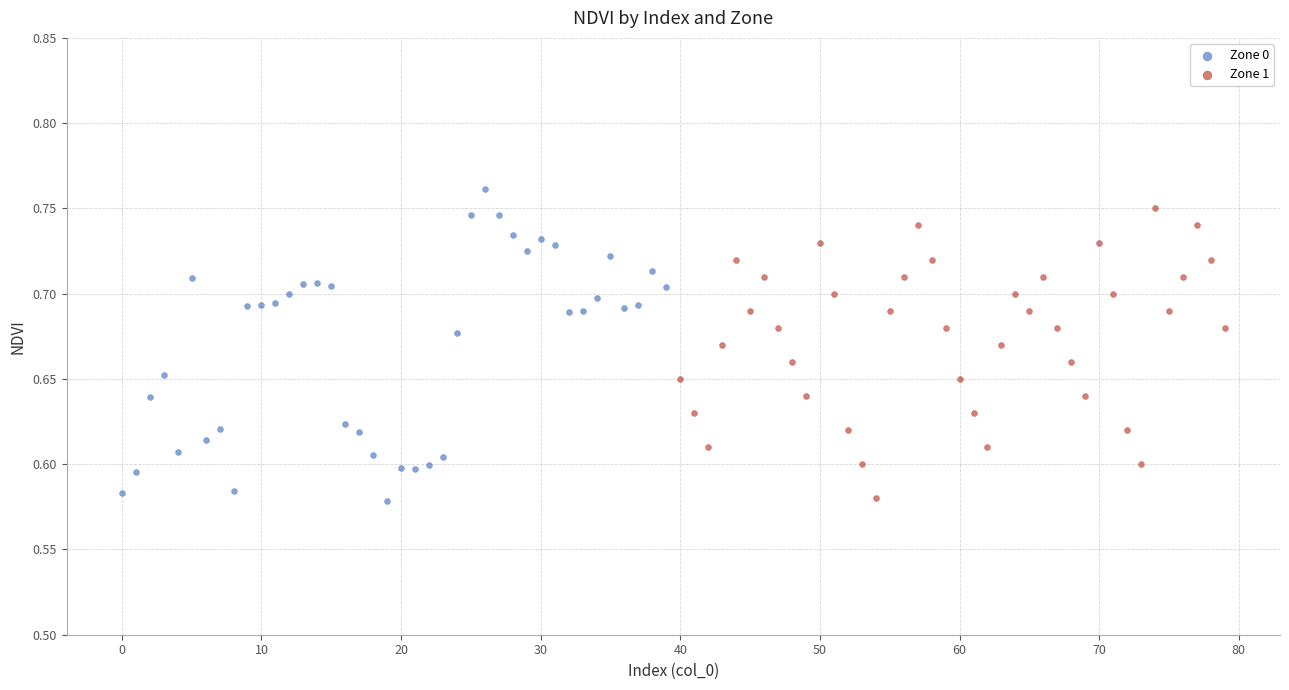

What are all the series names shown in the legend?

Zone 0, Zone 1